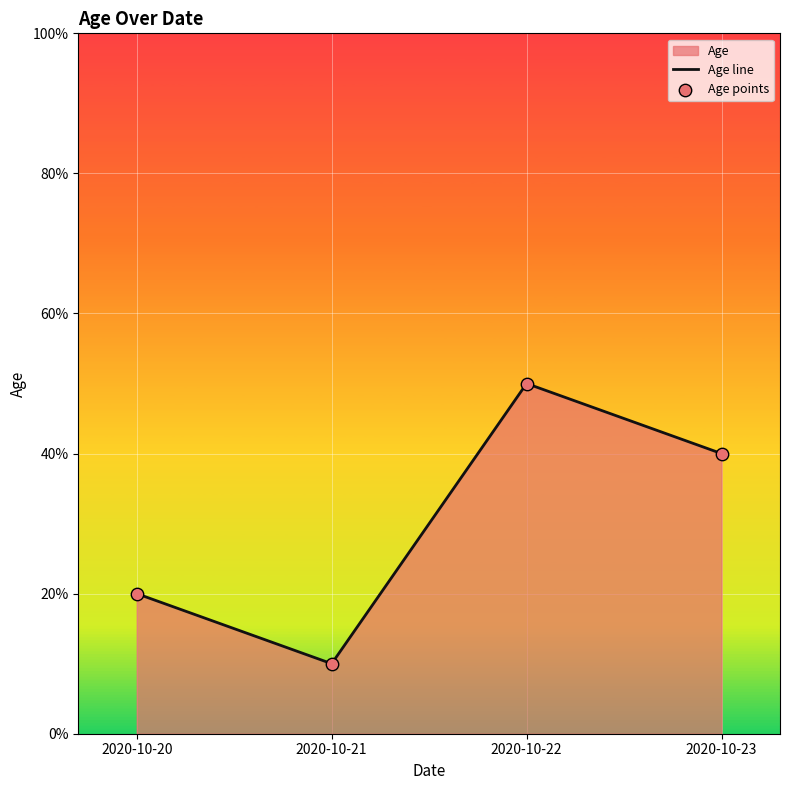

What is the total value across all series at 2020-10-23?

80